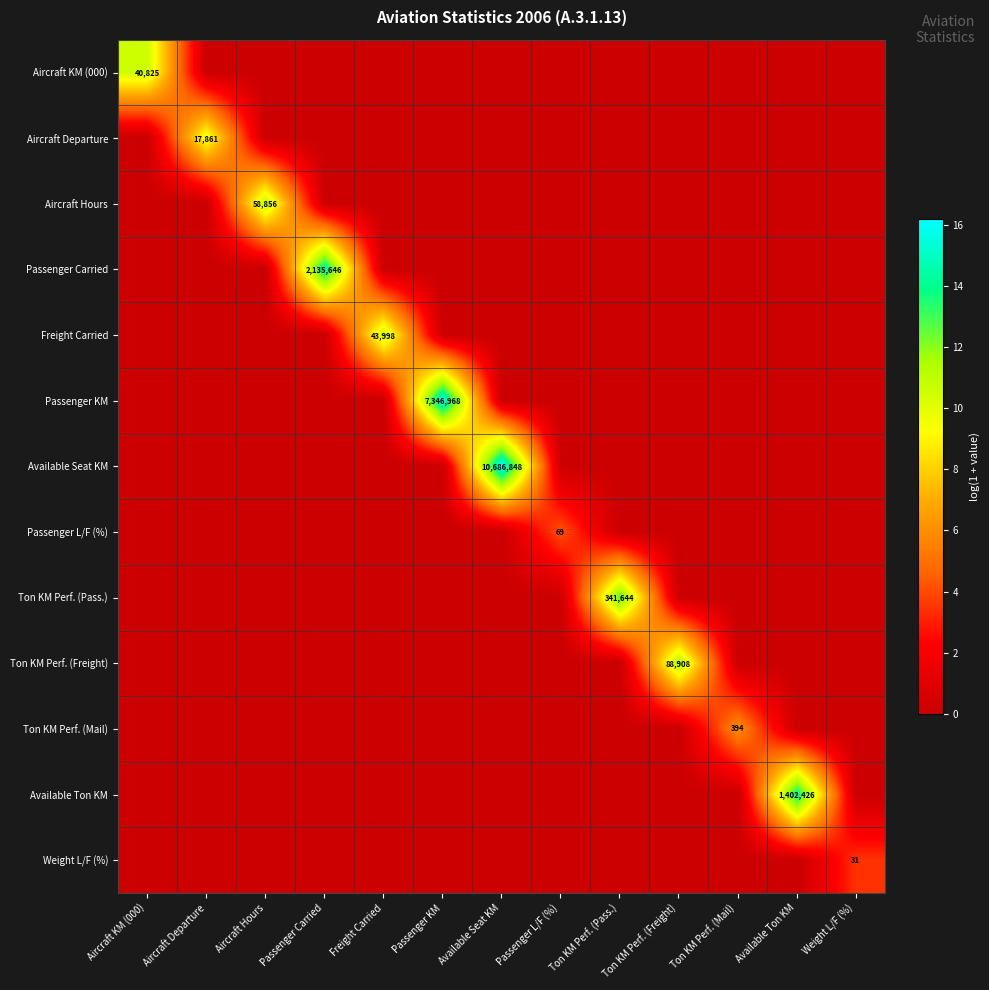

What is the approximate value of Passenger KM at Passenger KM?

15.8